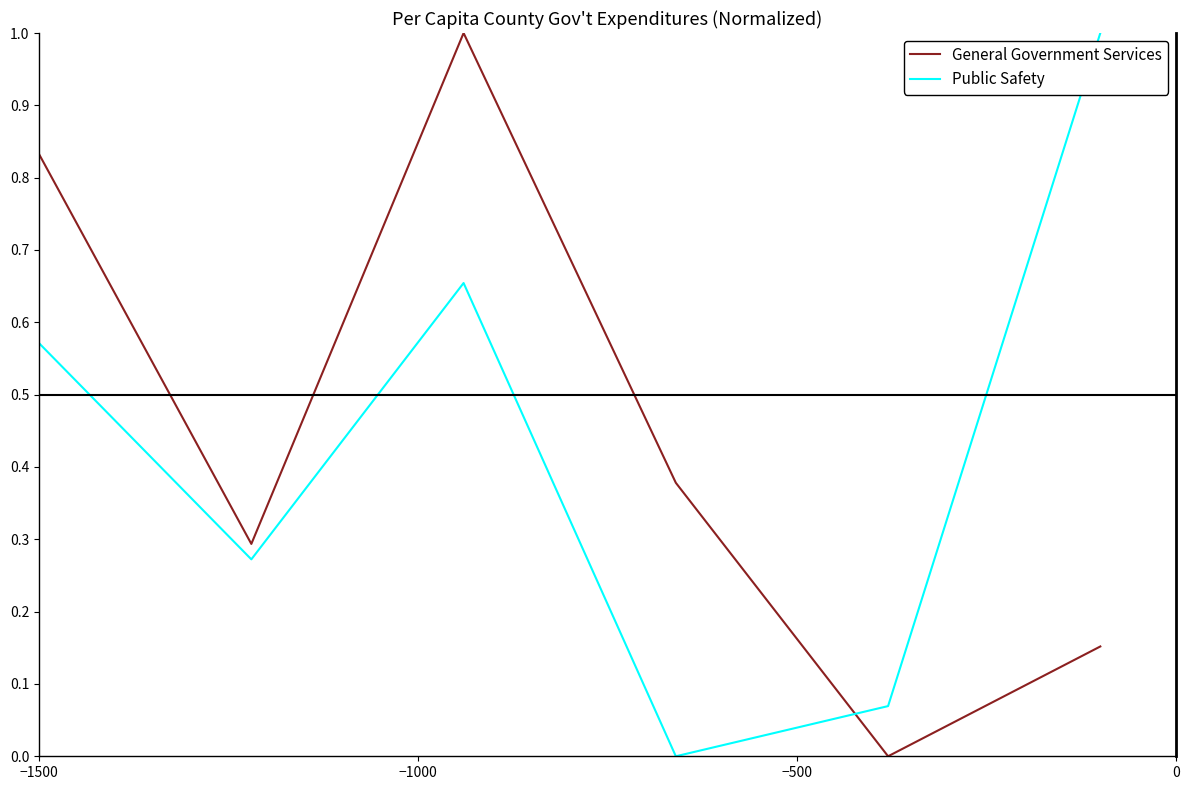

True or false: Public Safety and General Government Services cross at least once.

True